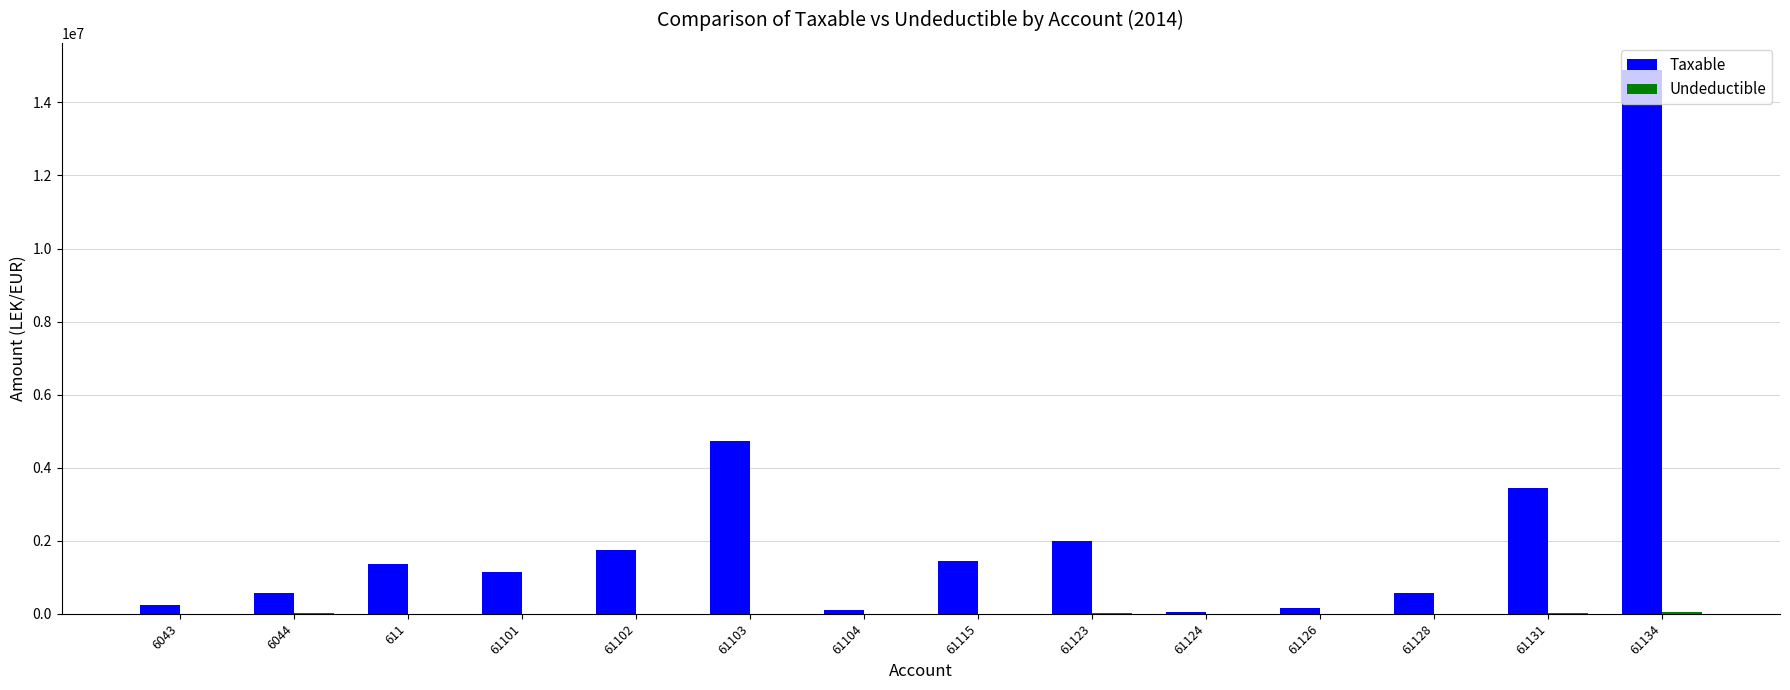

How many series are shown in this chart?

2